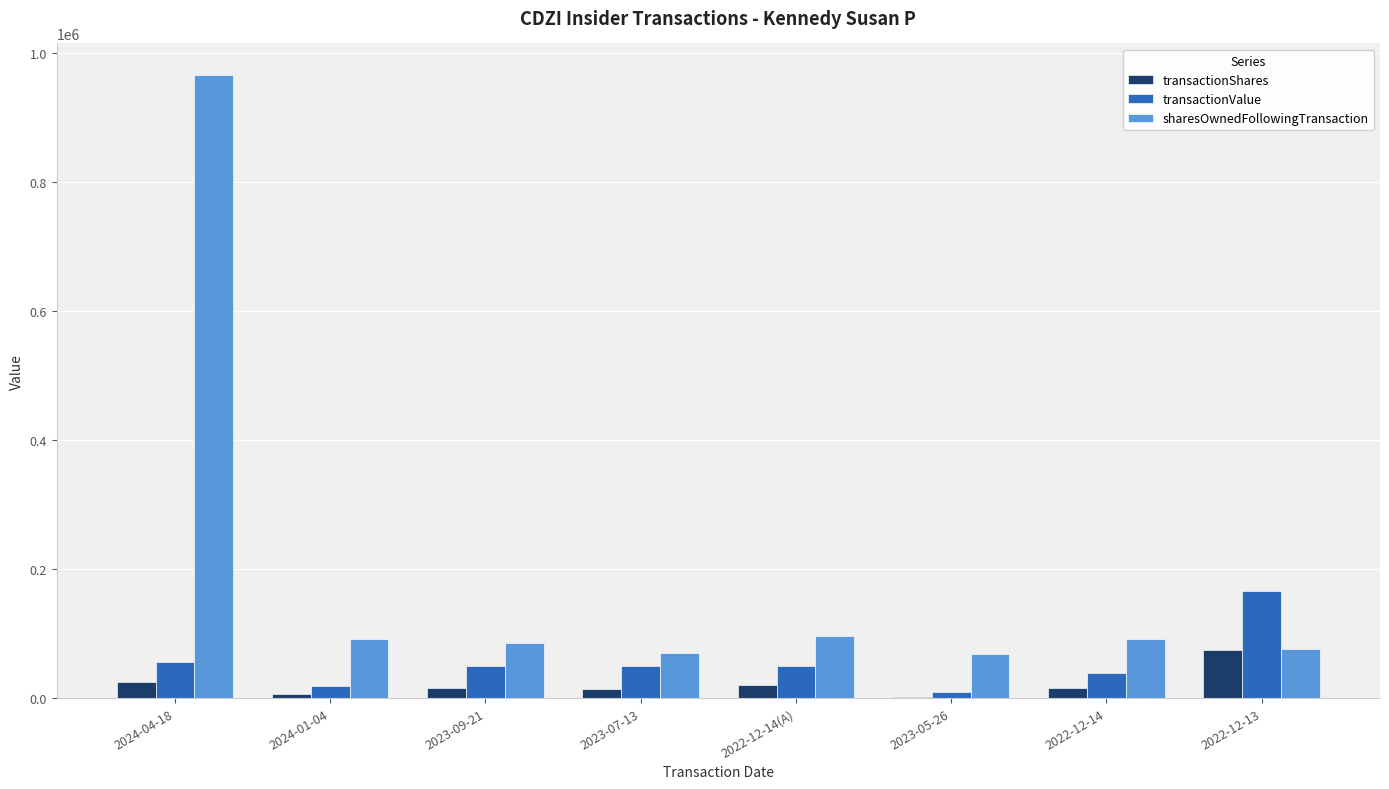

What is the greatest value displayed?

966921